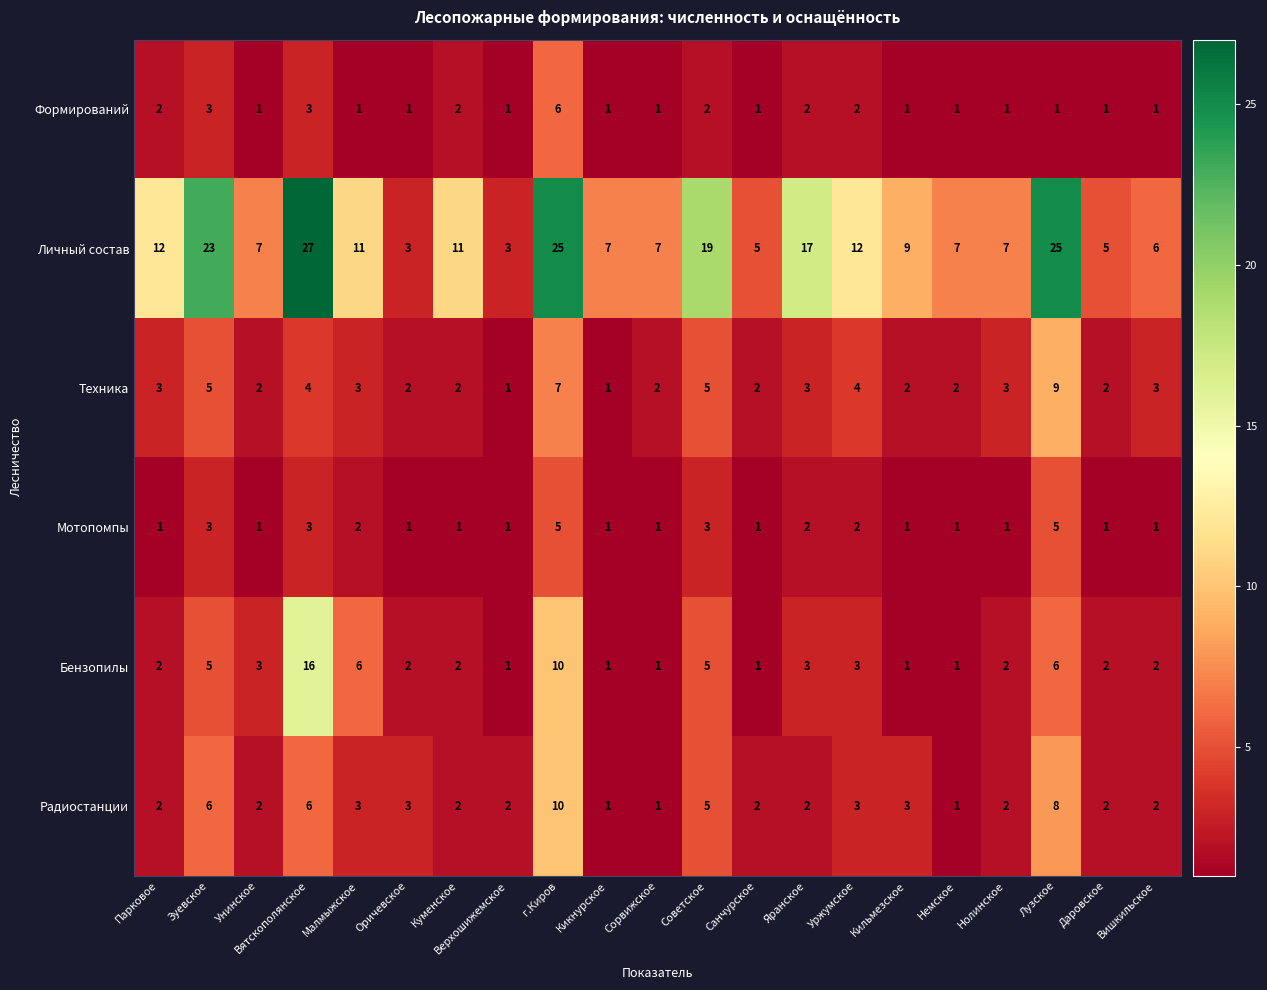

What is the greatest value displayed?

27